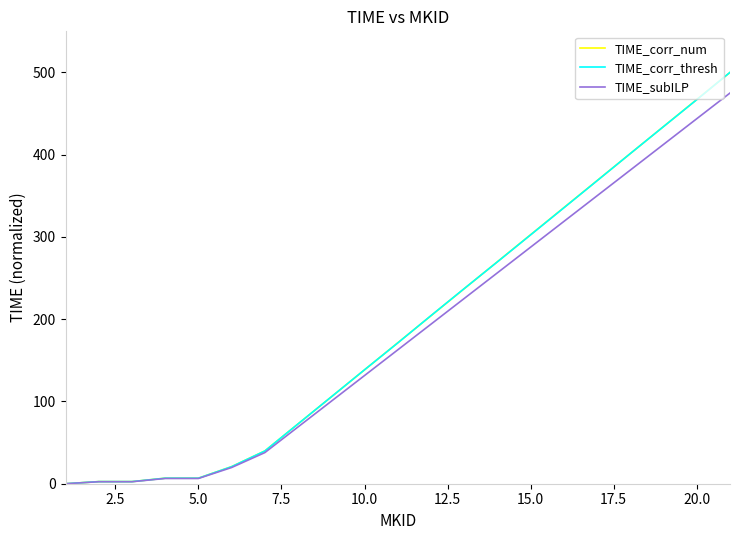

Does the chart display data point markers on the line(s)?

No